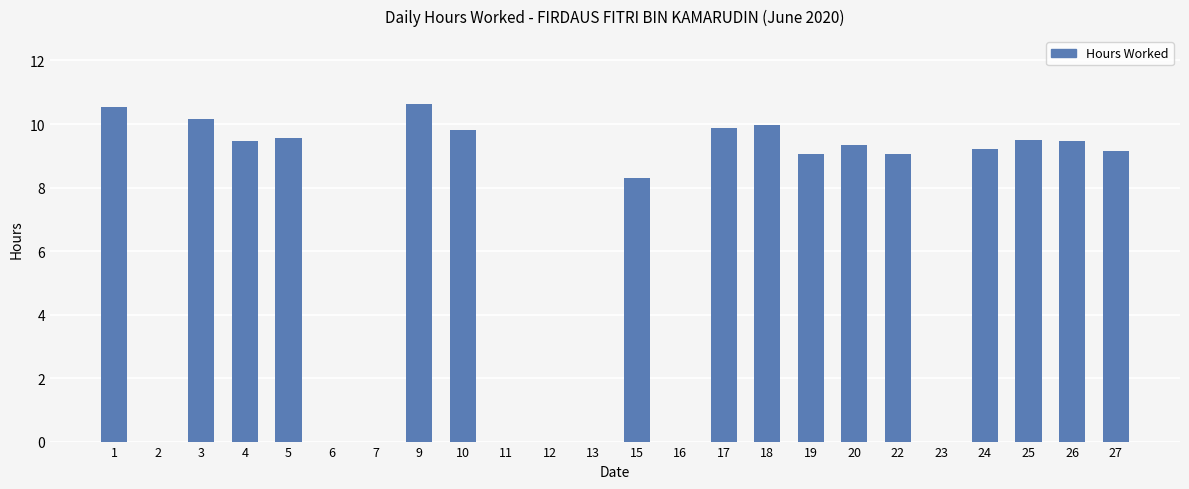

At which label is the value closest to 5?

15